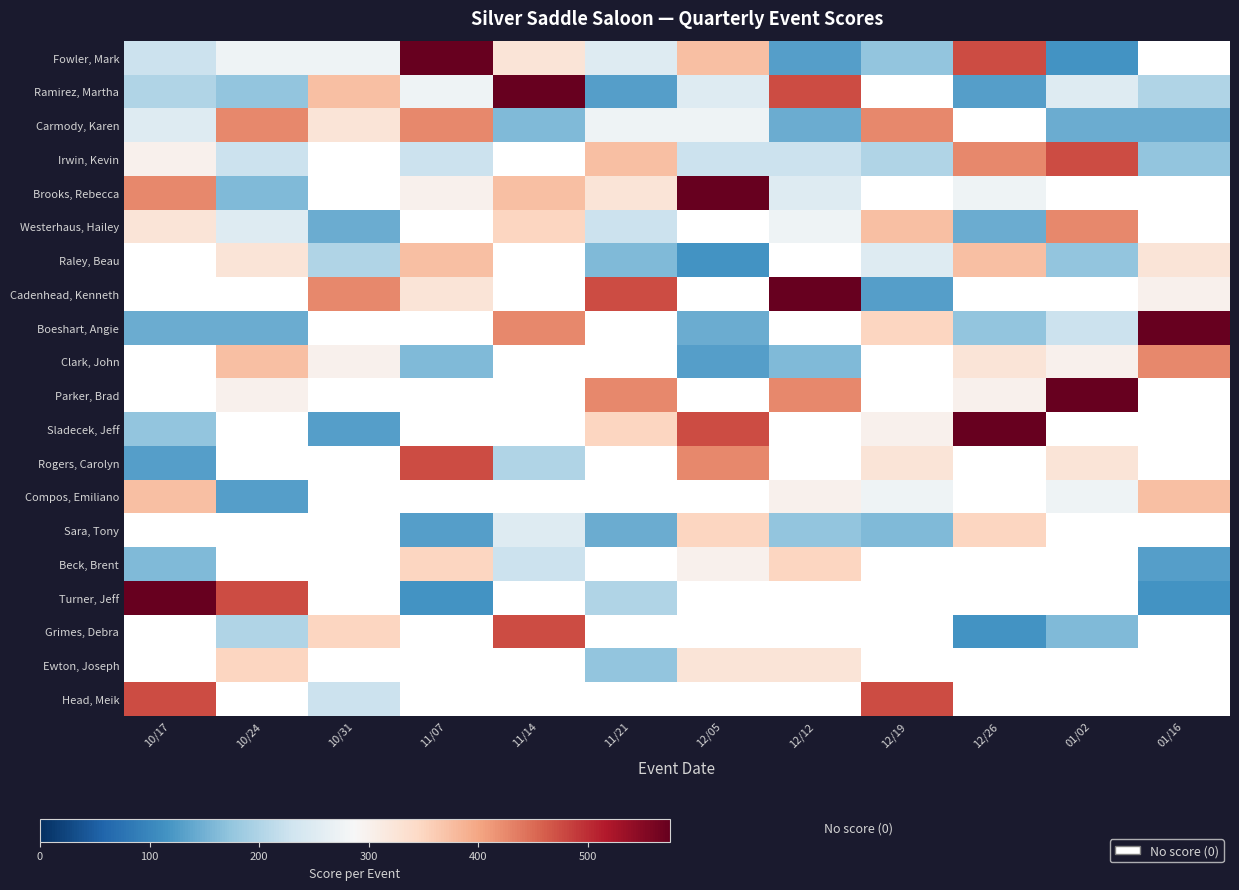

What is the minimum value shown in the chart?

115.0